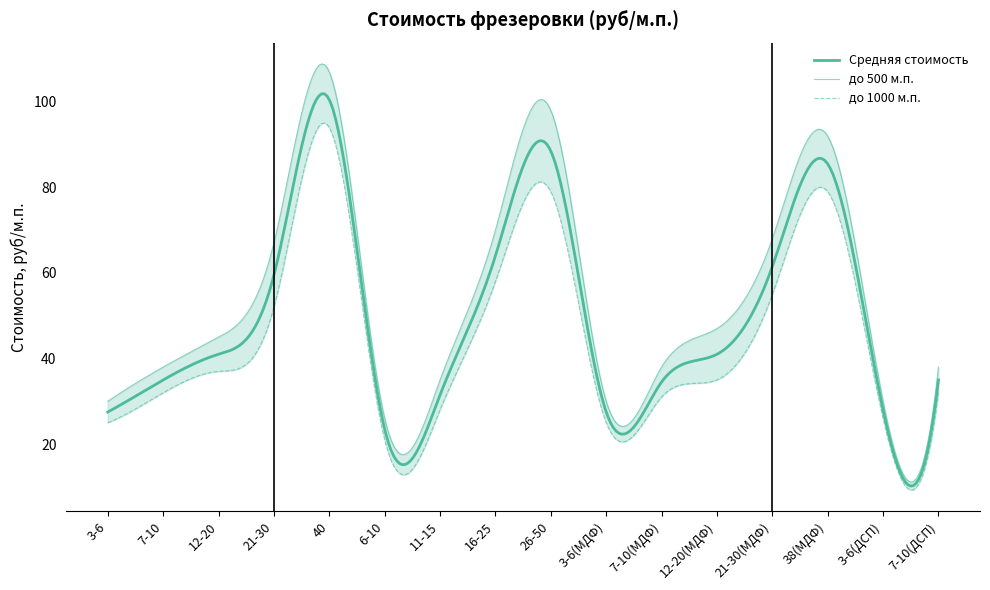

What is the value of the до 500 point at the 5th from the left?

107